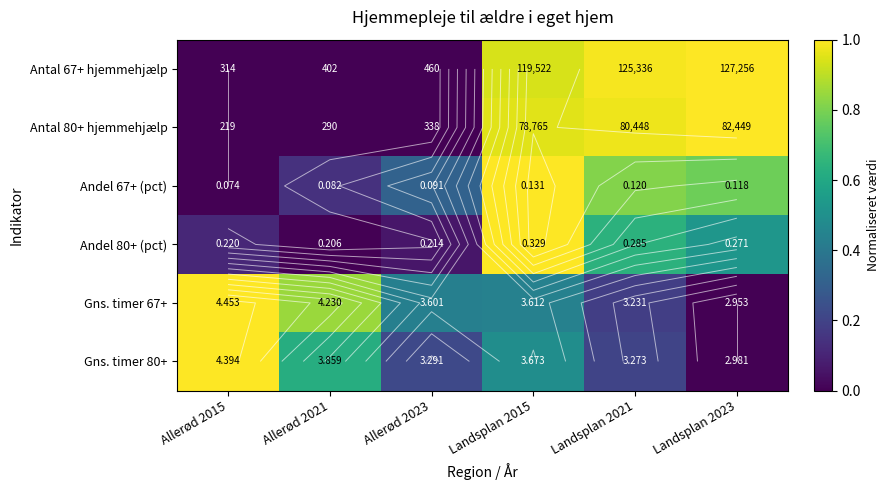

What is the difference between the Antal 80+ hjemmehjælp values at Allerød 2021 and Landsplan 2023?

1.0